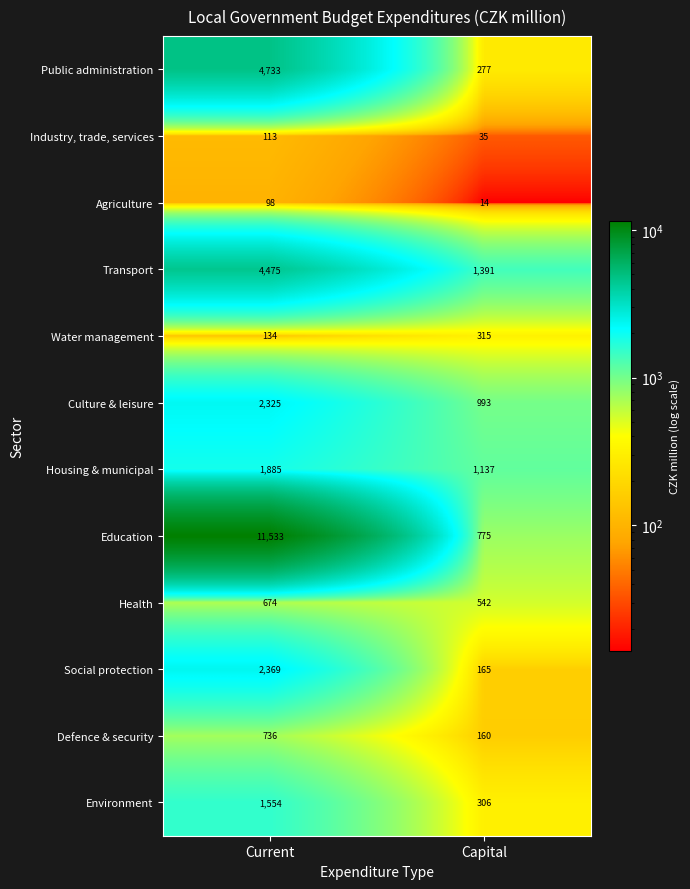

What is the approximate value of Culture & leisure at Current?

2325